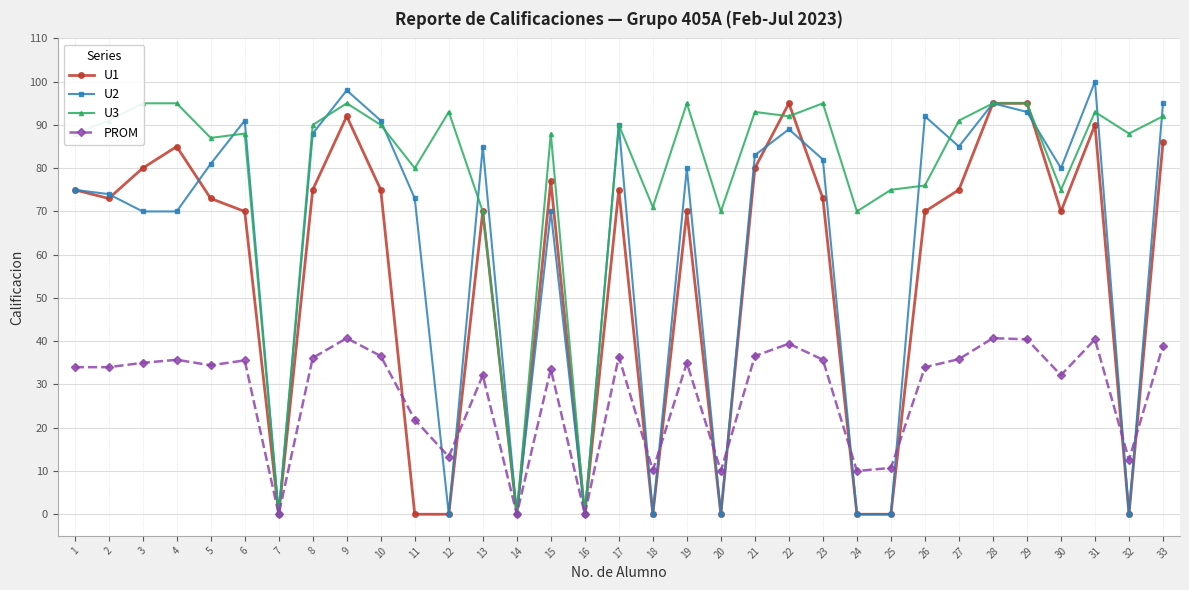

True or false: PROM and U2 cross at least once.

True